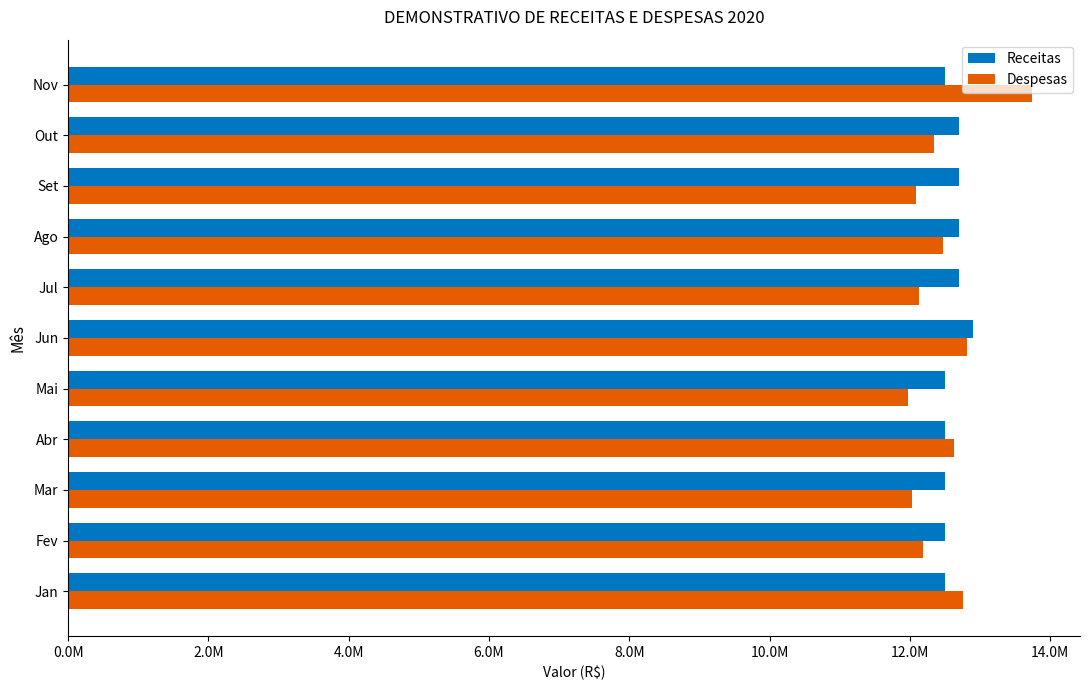

What are all the series names shown in the legend?

Receitas, Despesas